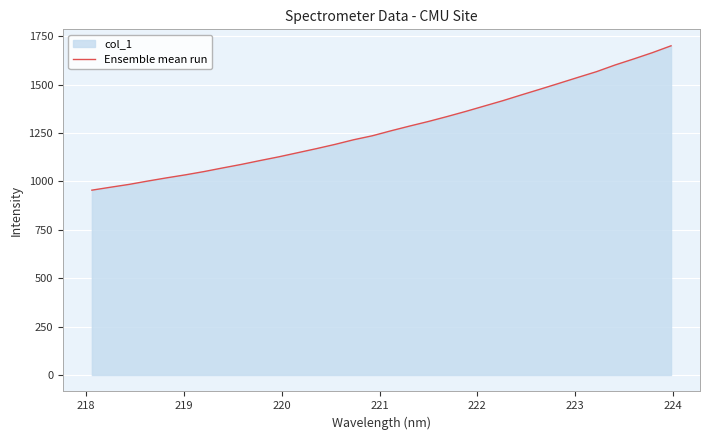

What is the difference between the maximum and minimum values?

746.1